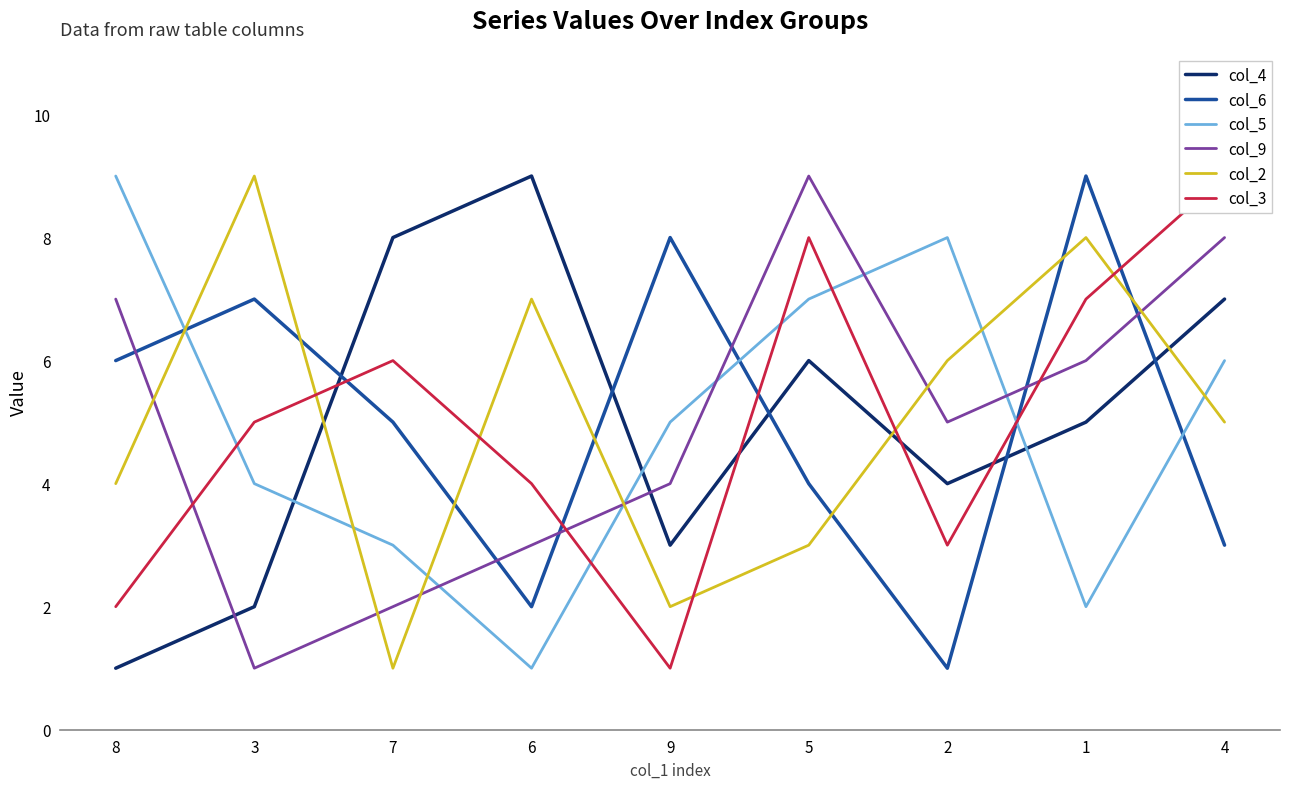

At which category does col_6 reach its first local peak?

3